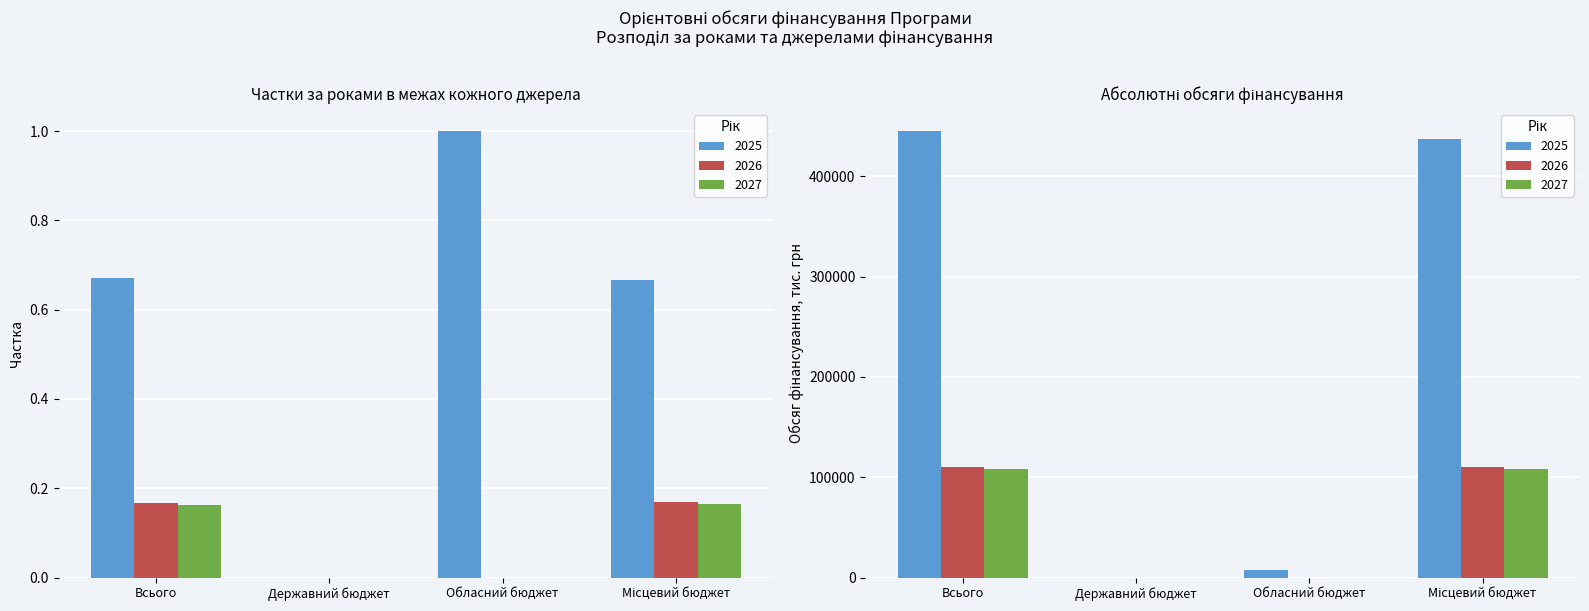

What is the total value across all series at Обласний бюджет?

7998.0